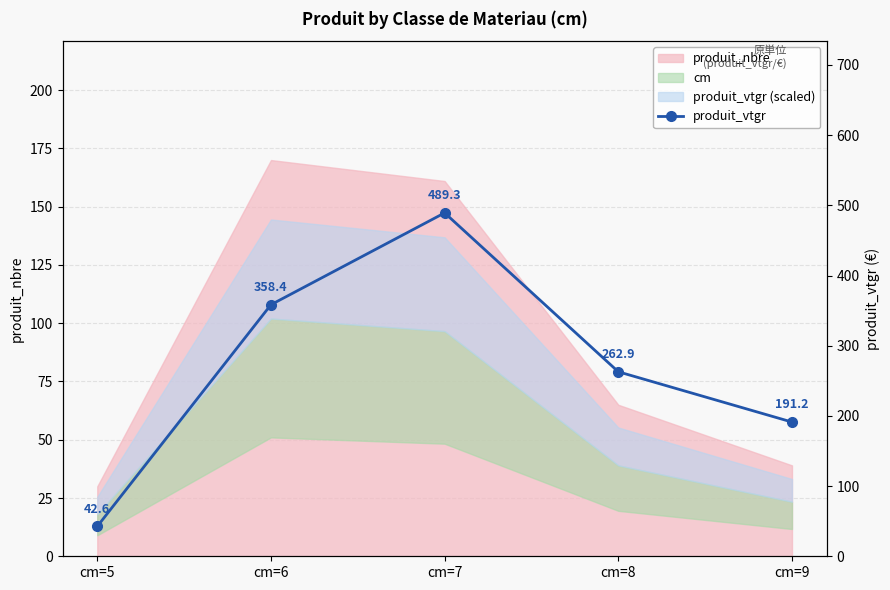

What is the minimum value shown in the chart?

42.6